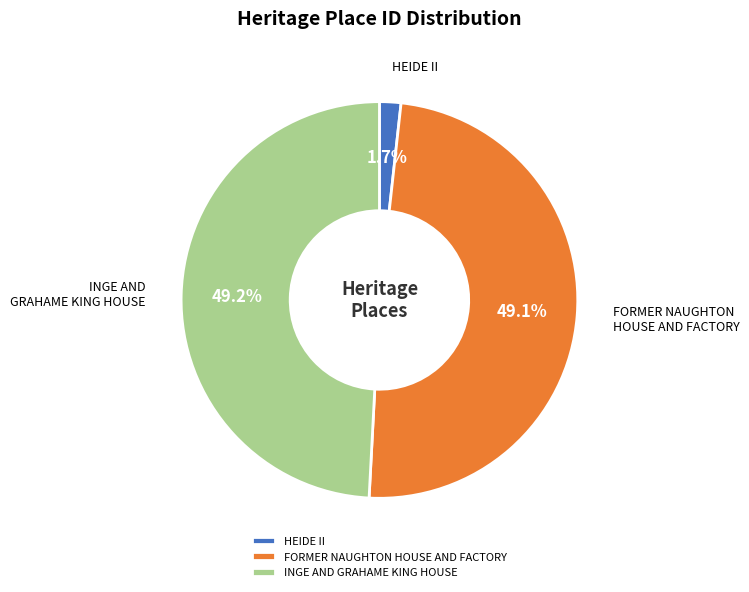

Between FORMER NAUGHTON HOUSE AND FACTORY and HEIDE II, which is larger?

FORMER NAUGHTON HOUSE AND FACTORY